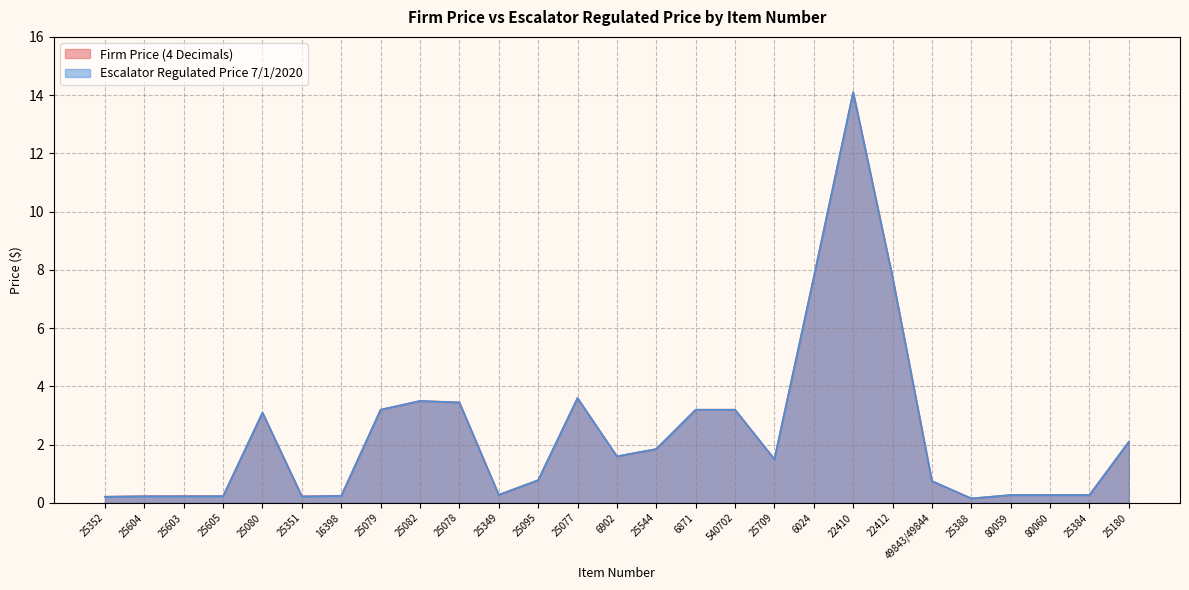

True or false: Escalator Regulated Price 7/1/2020 and Firm Price (4 Decimals) cross at least once.

False